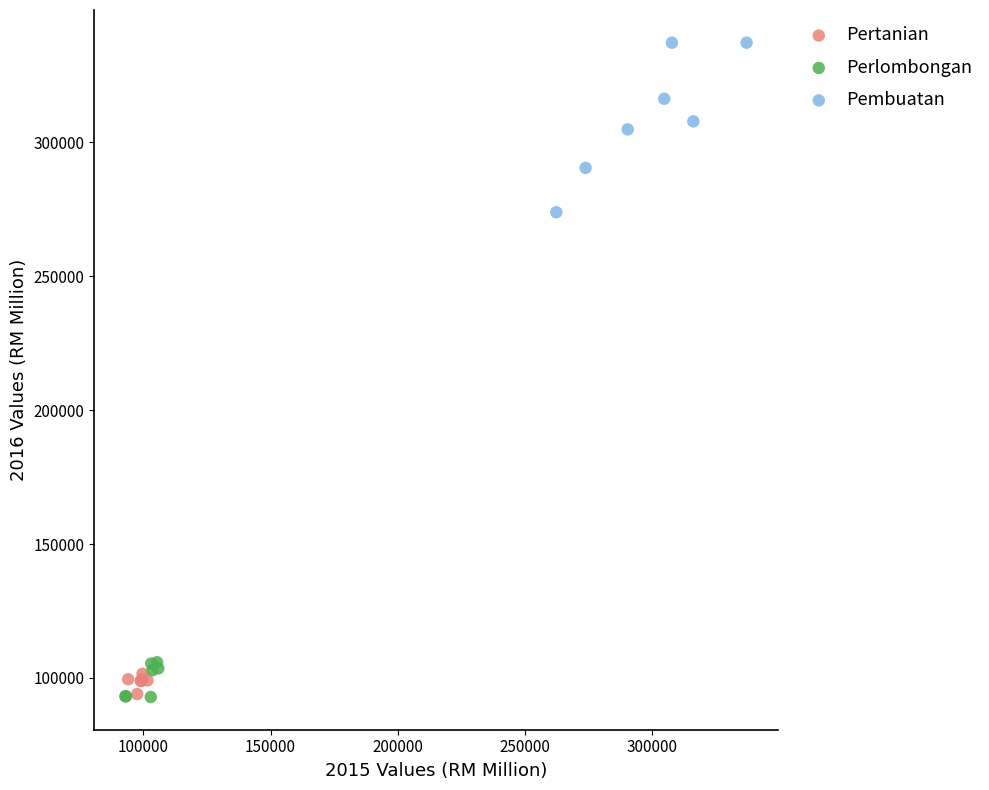

Which series contains the highest Y value?

Pembuatan